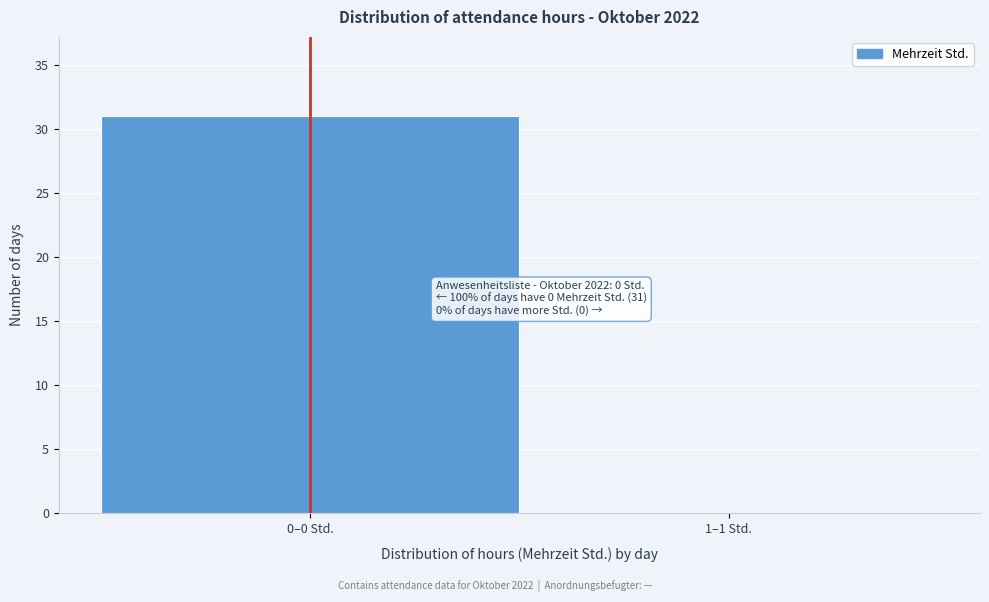

Reading right to left, extract all data points from this chart.

1–1 Std.=0	0–0 Std.=31